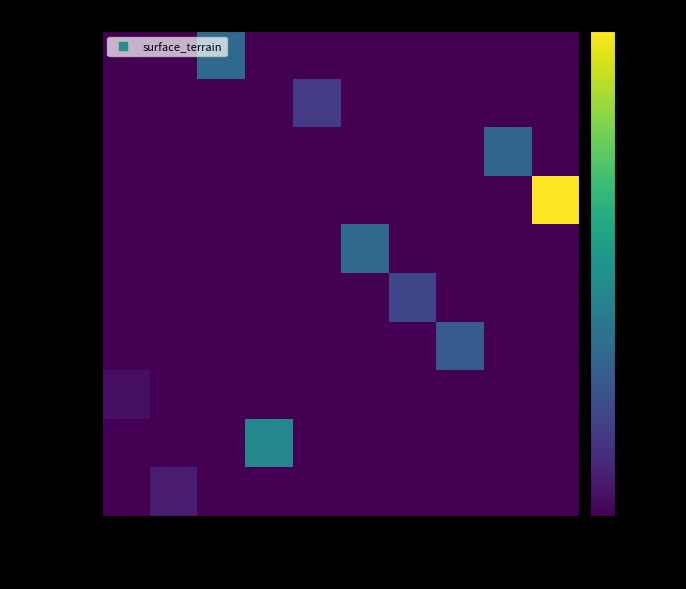

Which has a higher value, 383400 or 140000?

383400